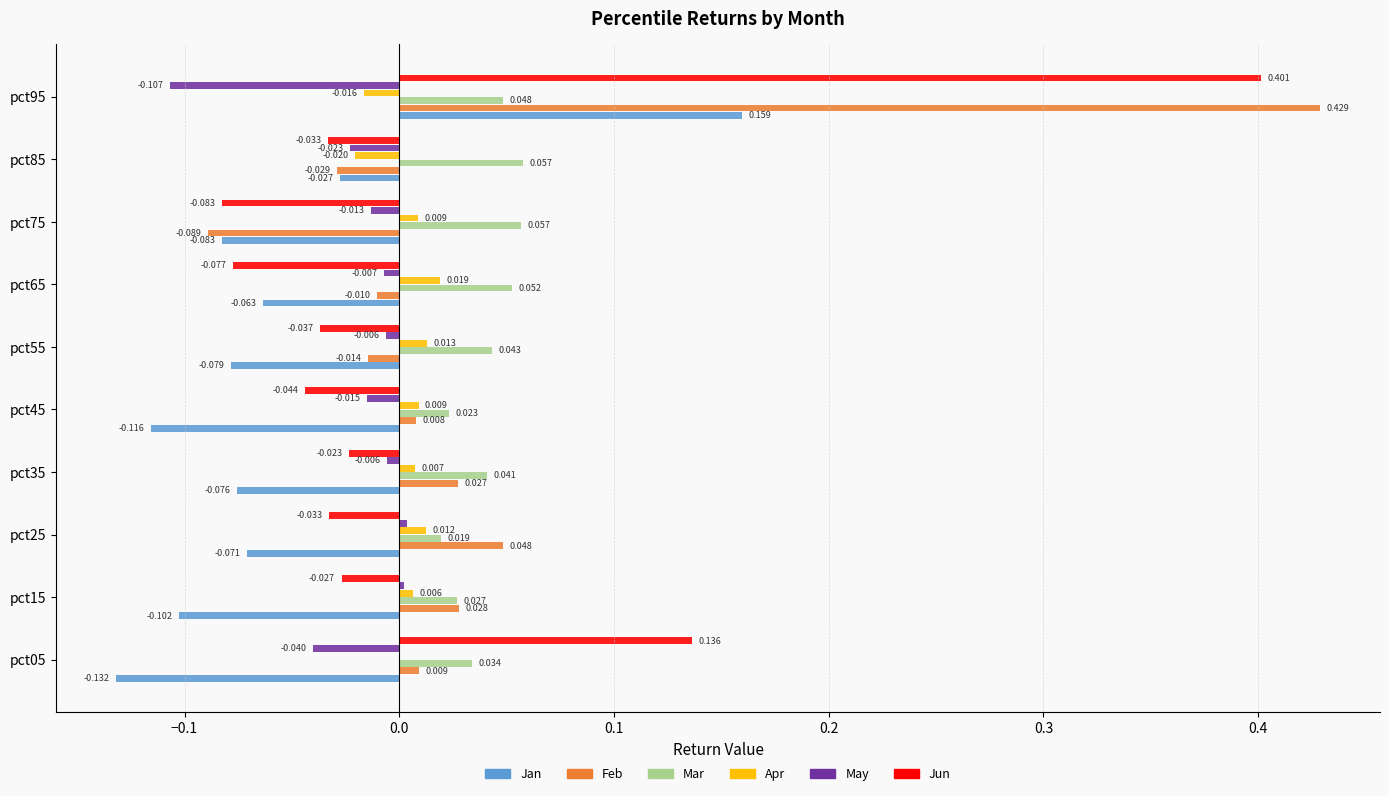

Which series has the largest total across all categories?

Feb